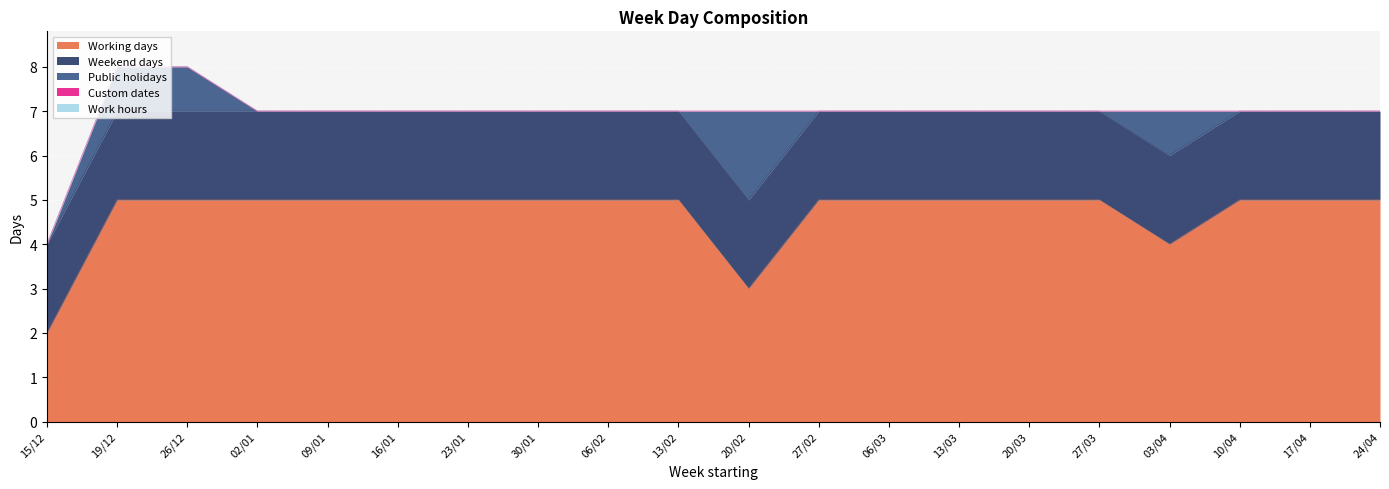

At 17/04, list the series in order from smallest to largest.

Public holidays, Custom dates, Work hours, Weekend days, Working days